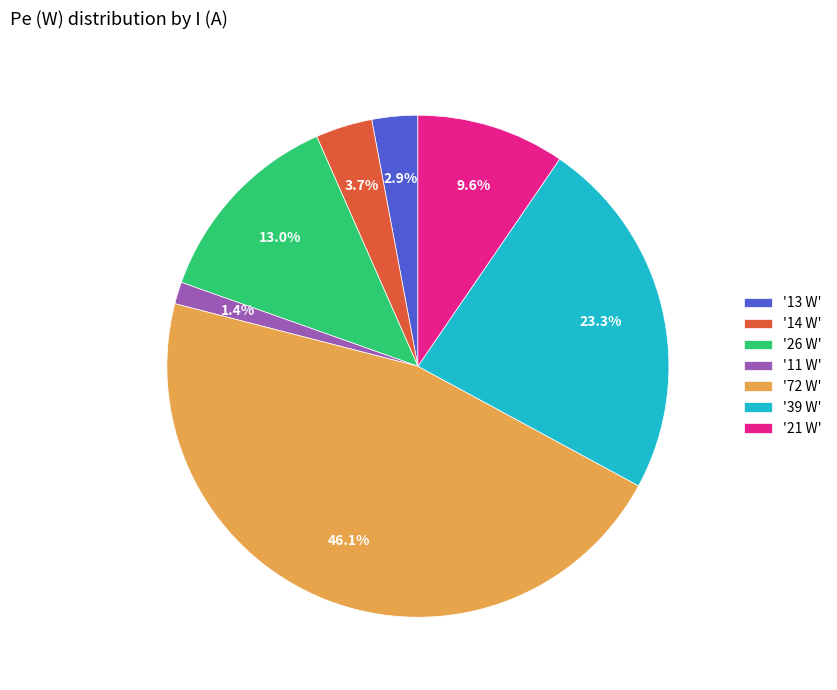

Which category has the biggest portion of the pie?

'72 W'